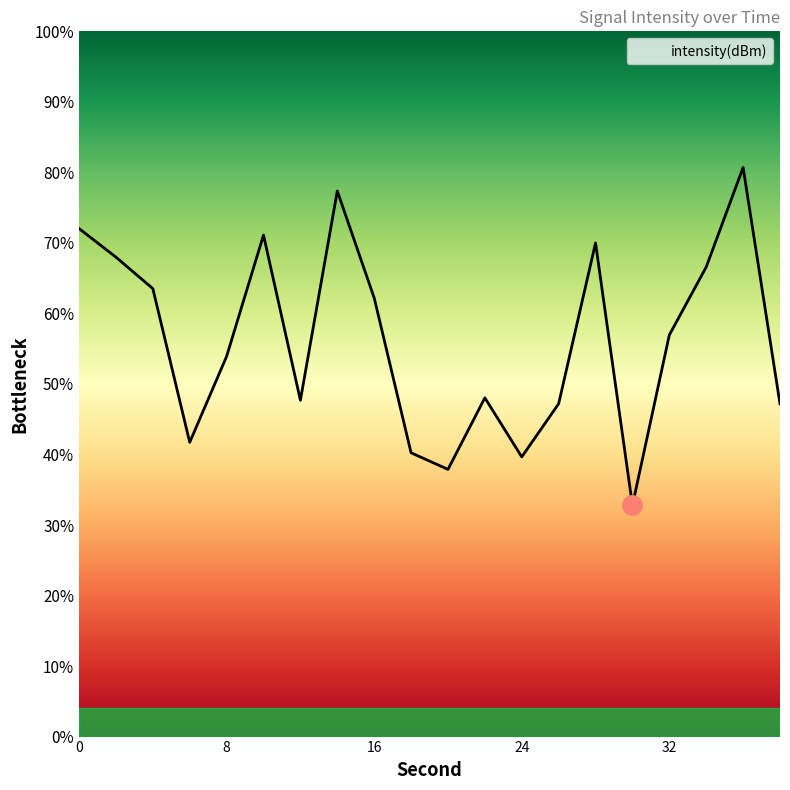

What is the maximum value shown in the chart?

80.7